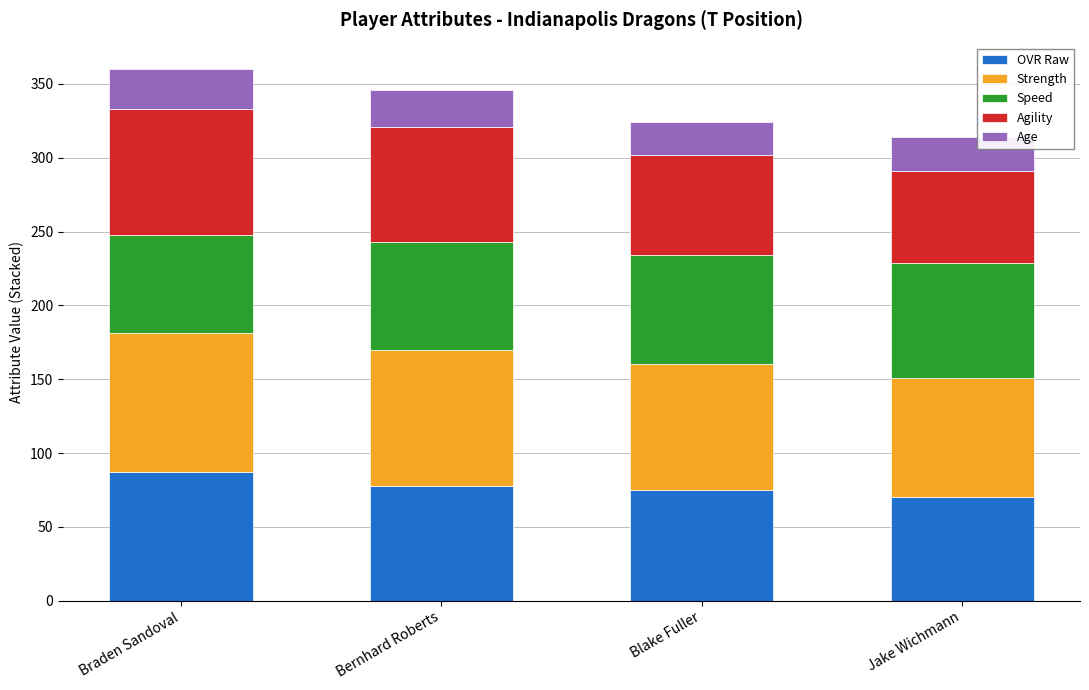

What are all the series names shown in the legend?

OVR Raw, Strength, Speed, Agility, Age